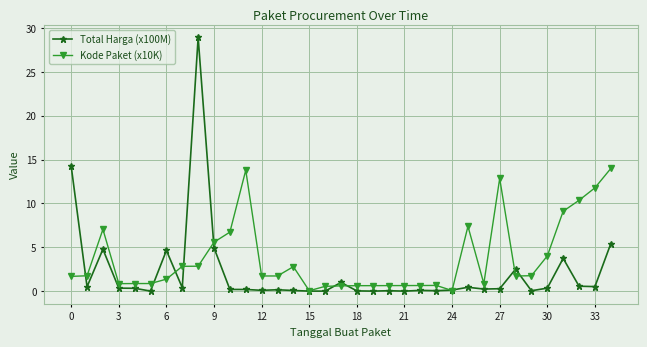

Which series has the largest total across all categories?

Kode Paket (x10K)